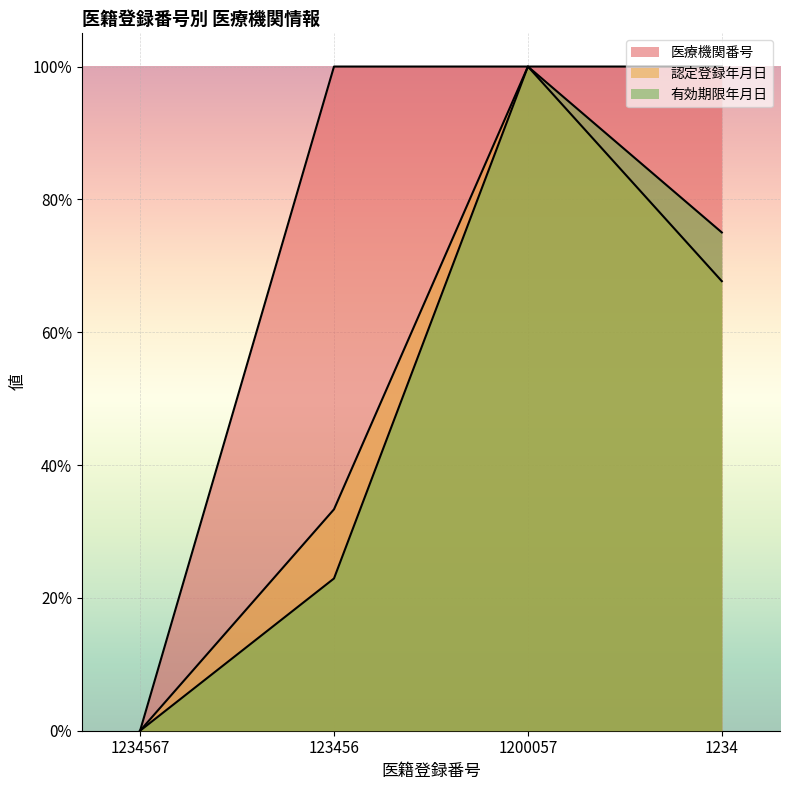

What is the value of the 有効期限年月日 point at the 3rd from the left?

1.0